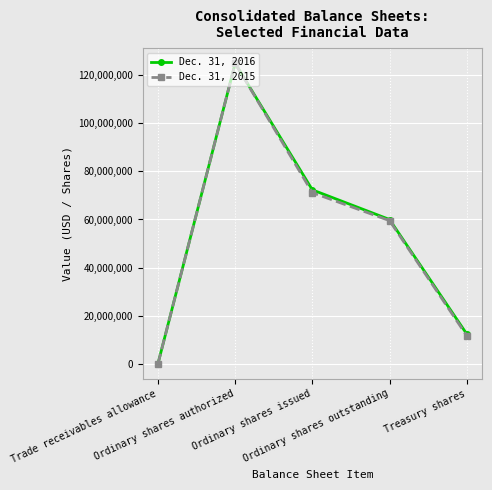

Rank the series at Trade receivables allowance from lowest to highest value.

Dec. 31, 2015, Dec. 31, 2016